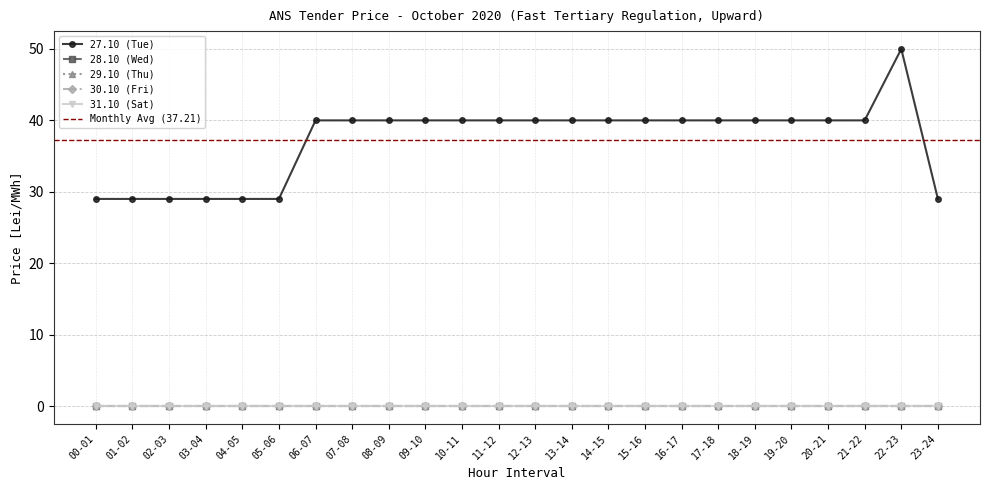

Between 11-12 and 19-20, which series saw the biggest shift?

27.10 (Tue)